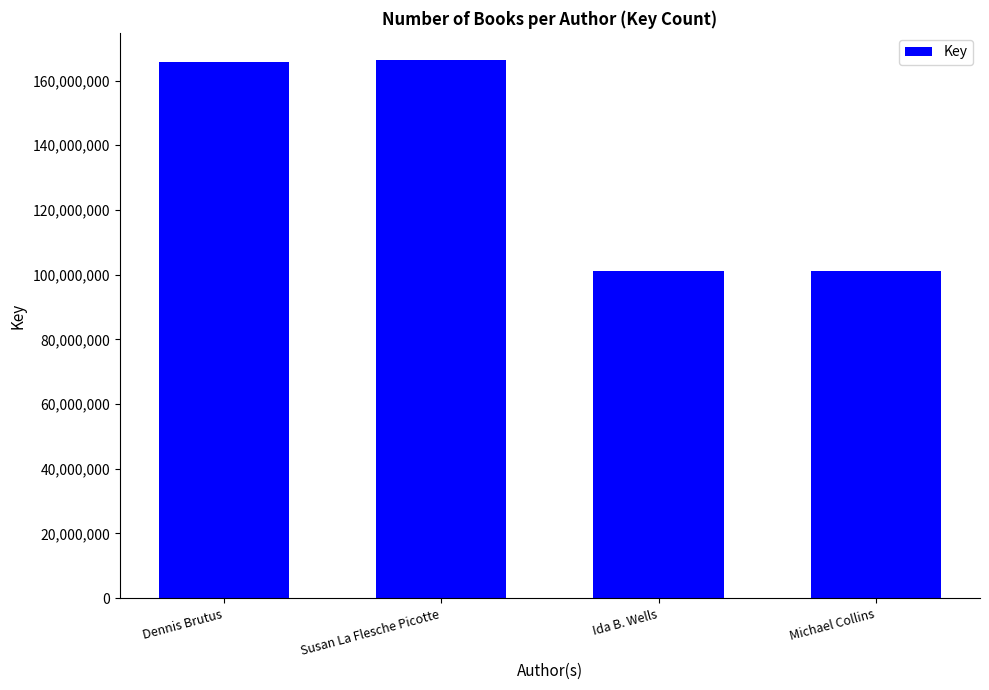

What is the difference between the maximum and minimum values?

65357754